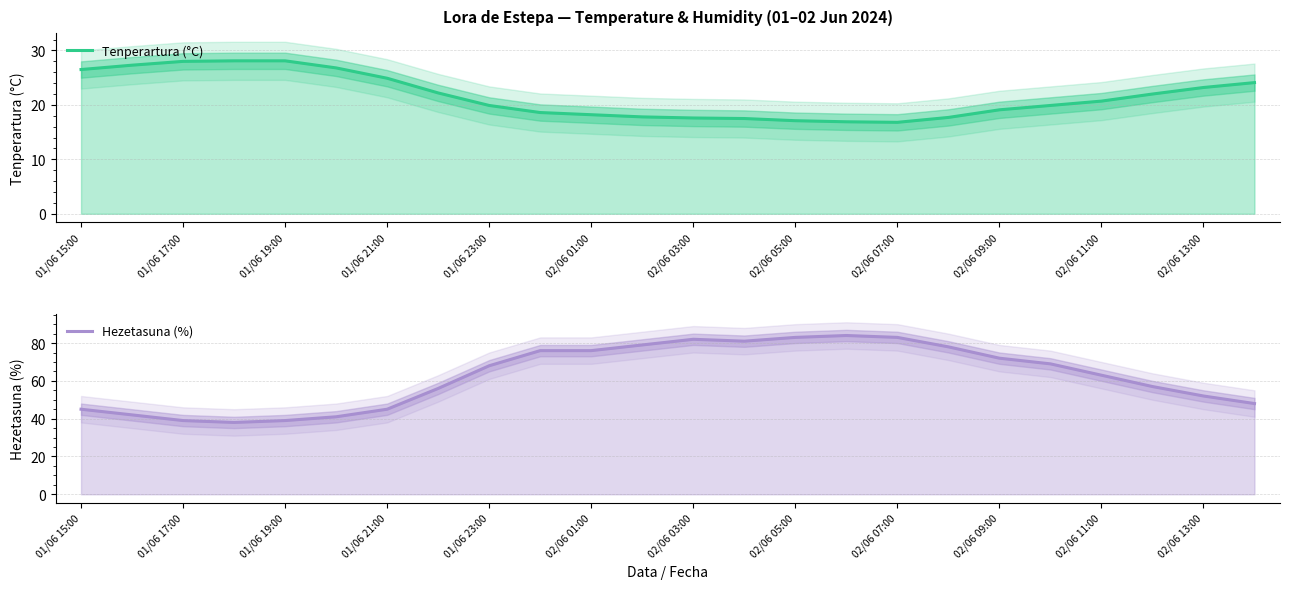

Where does the Tenperartura (°C) series first go above 20?

01/06 15:00